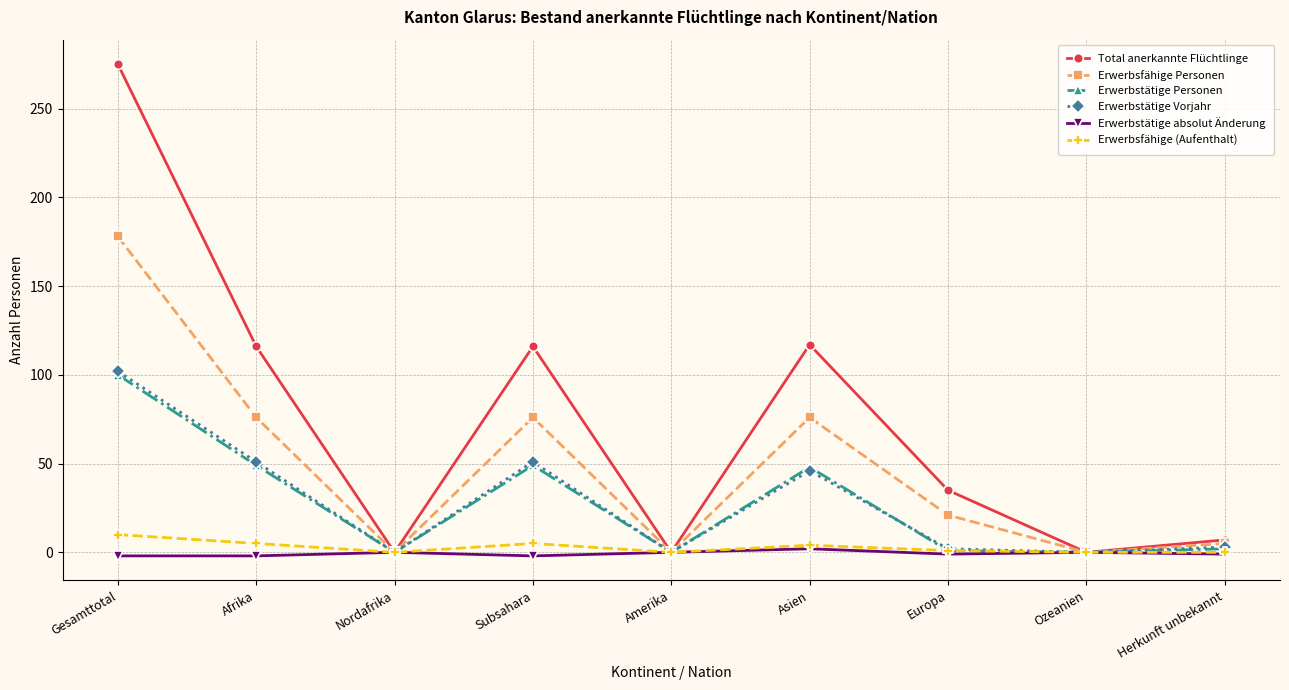

What is the sum of all Erwerbsfähige Personen values?

432